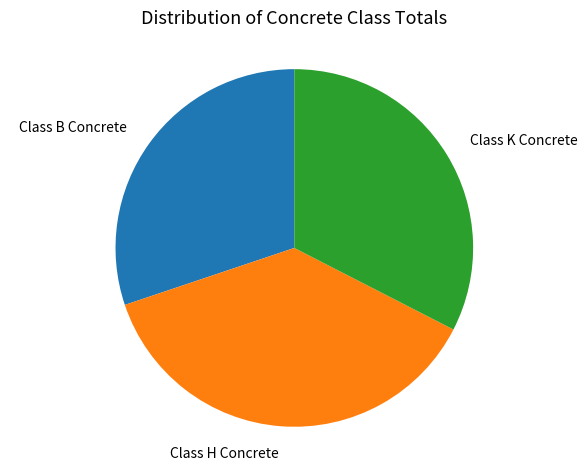

Does any single category account for the majority?

No